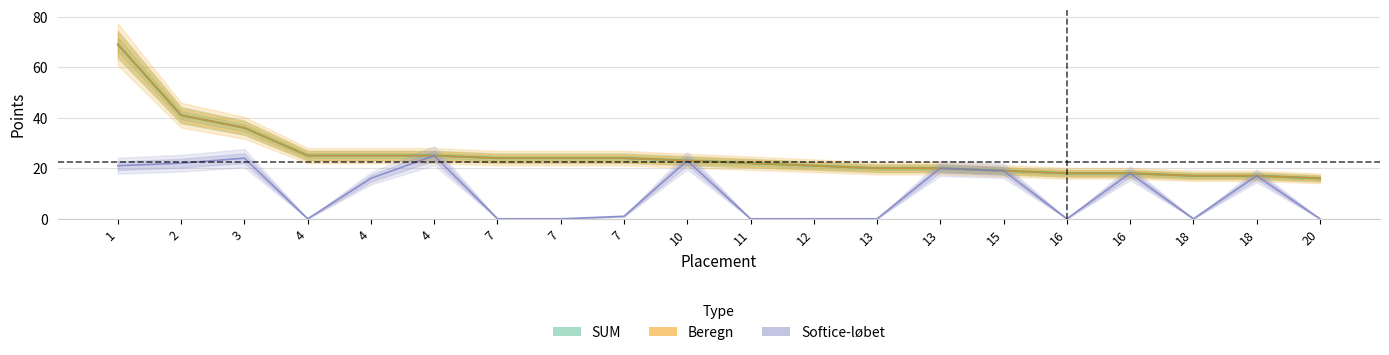

Count the number of categories in the chart.

20